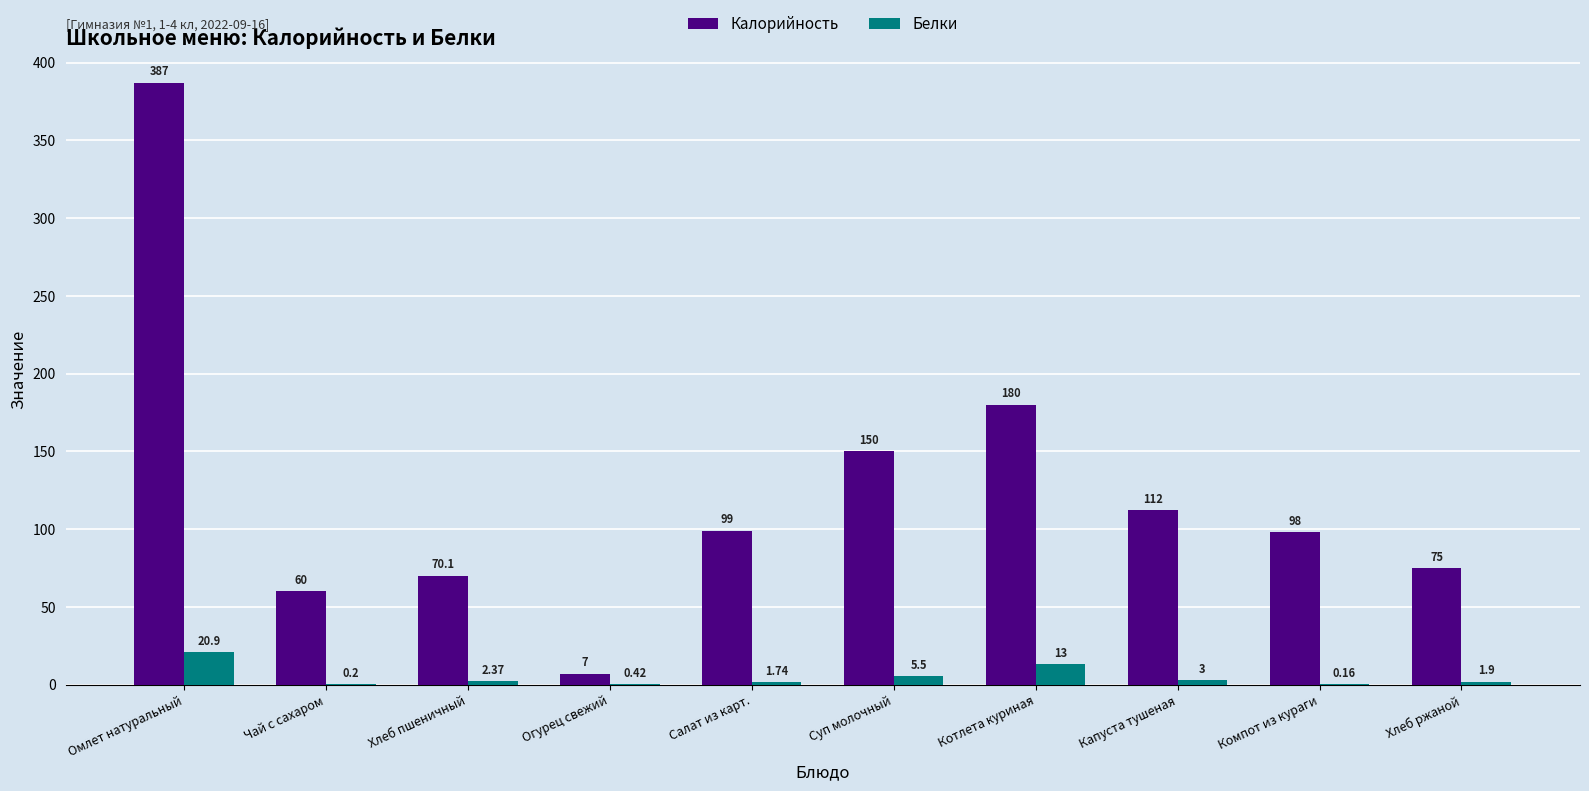

At which label does Калорийность first exceed 99?

Омлет натуральный